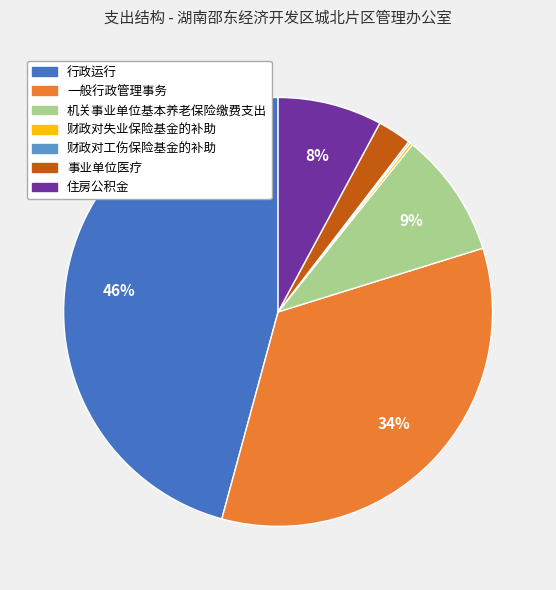

Which has a higher value, 行政运行 or 事业单位医疗?

行政运行